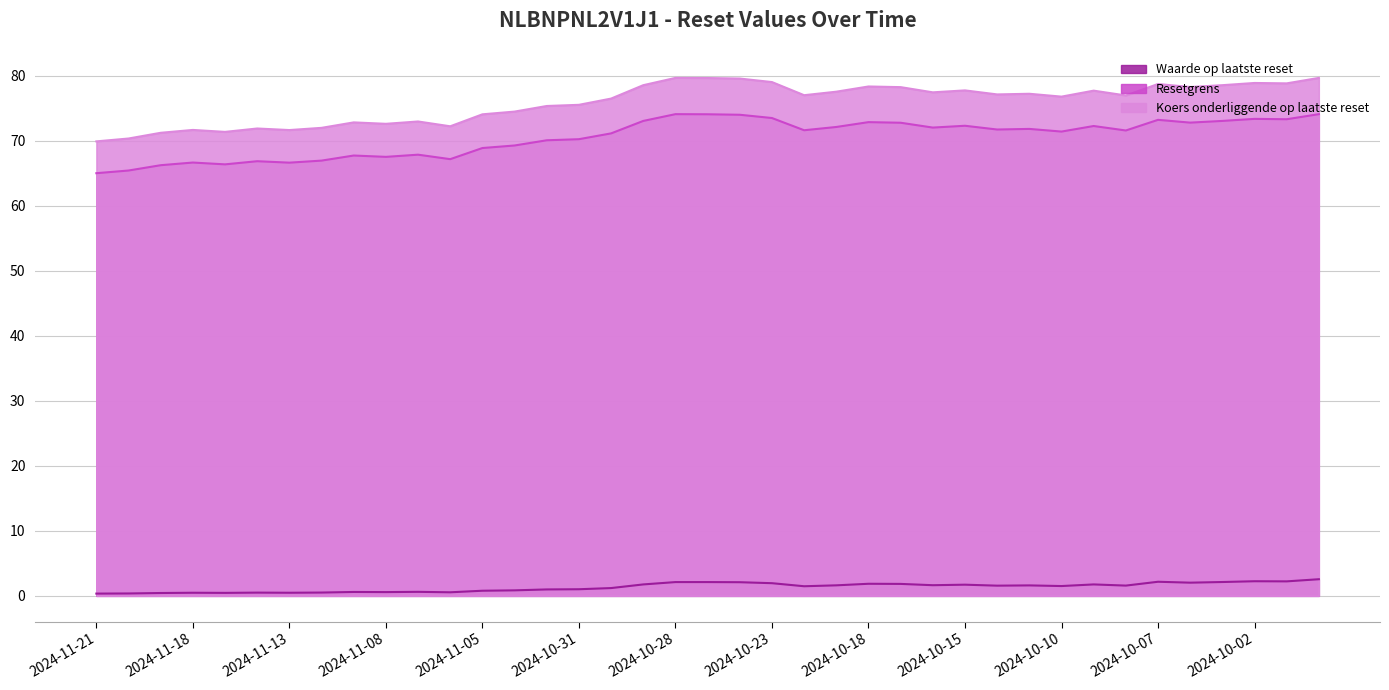

What is the difference between the maximum and minimum values in the Waarde op laatste reset series?

2.2